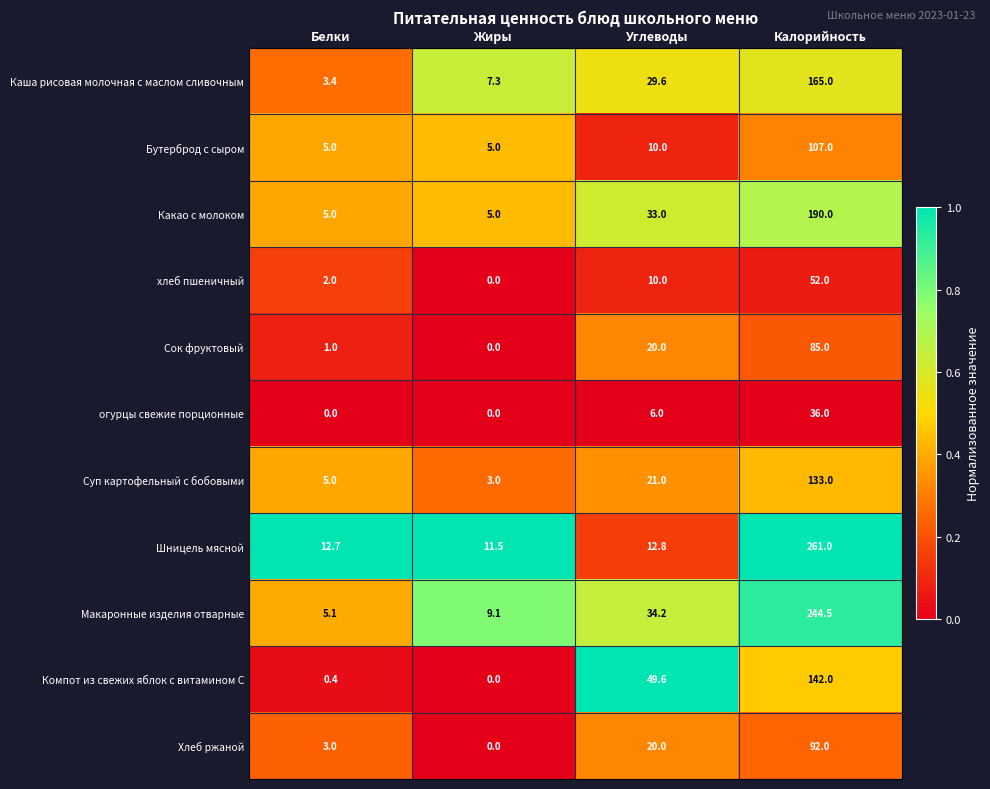

List the series in order of their peak value, highest first.

Шницель мясной, Макаронные изделия отварные, Какао с молоком, Каша рисовая молочная с маслом сливочным, Компот из свежих яблок с витамином С, Суп картофельный с бобовыми, Бутерброд с сыром, Хлеб ржаной, Сок фруктовый, хлеб пшеничный, огурцы свежие порционные